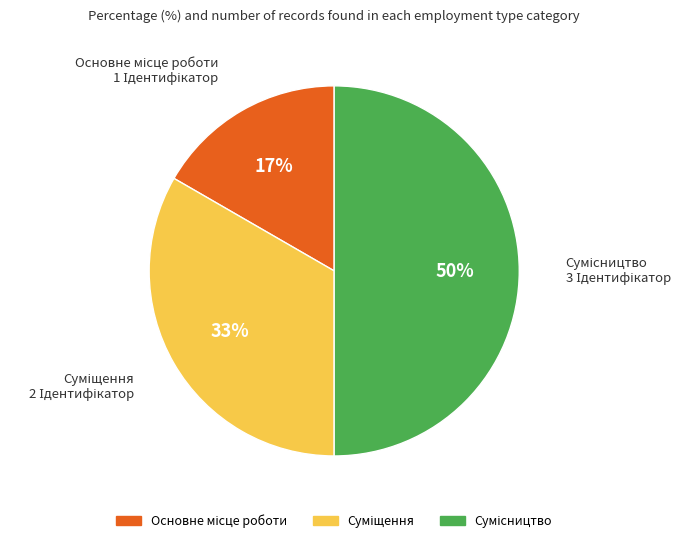

To the nearest percent, what is the difference between the largest and smallest slice percentages?

33%